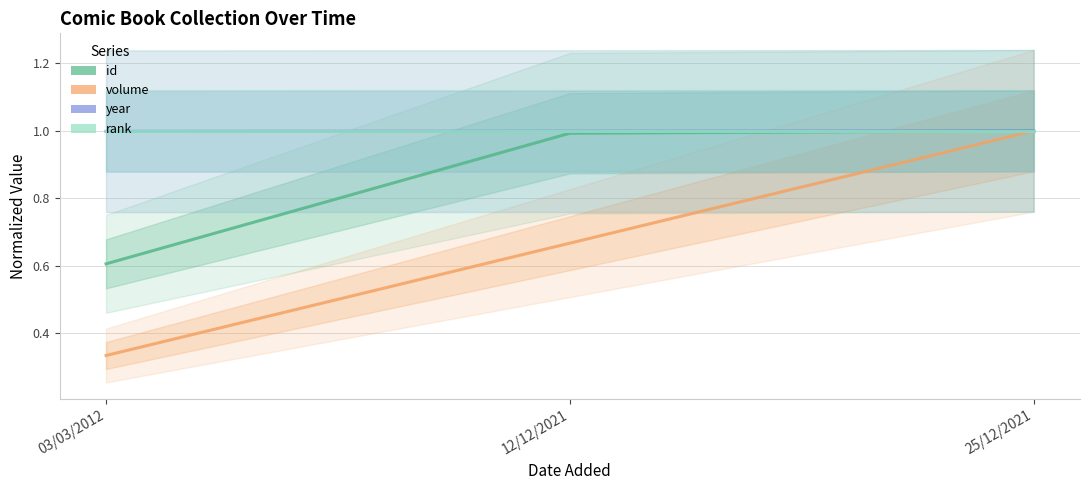

Is the value of rank at 03/03/2012 greater than the value of id at 03/03/2012?

Yes